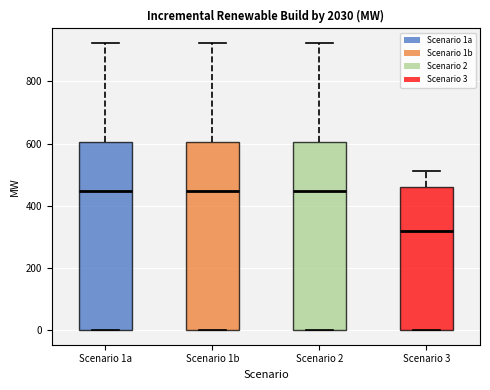

Which box's median line is the lowest?

Scenario 3